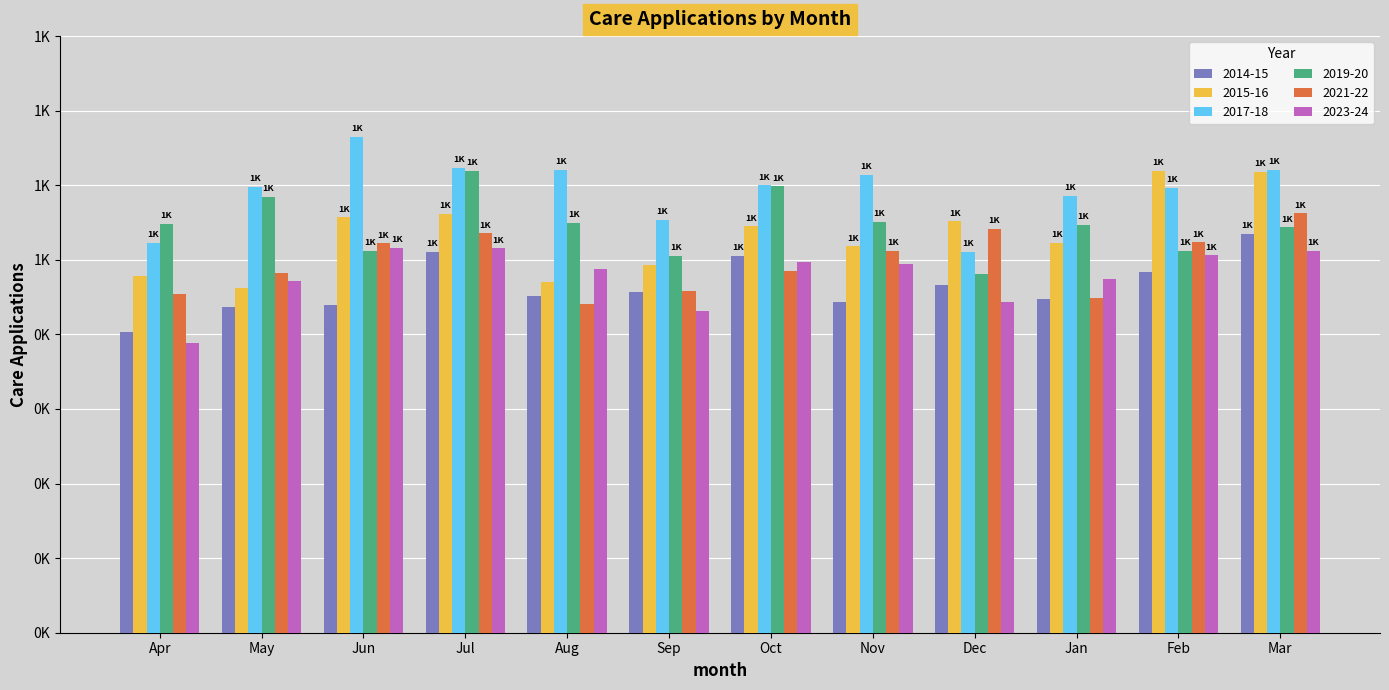

Does the chart contain any negative values?

No